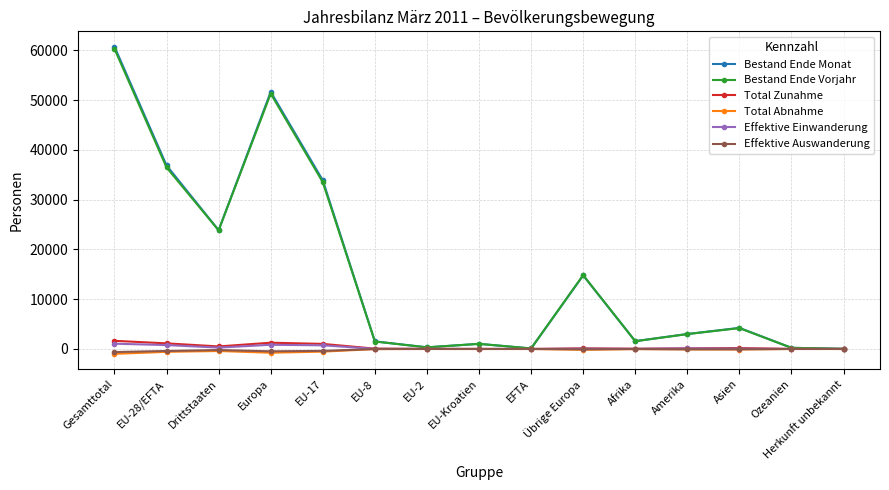

What is the label of the 2nd point from the right?

Ozeanien